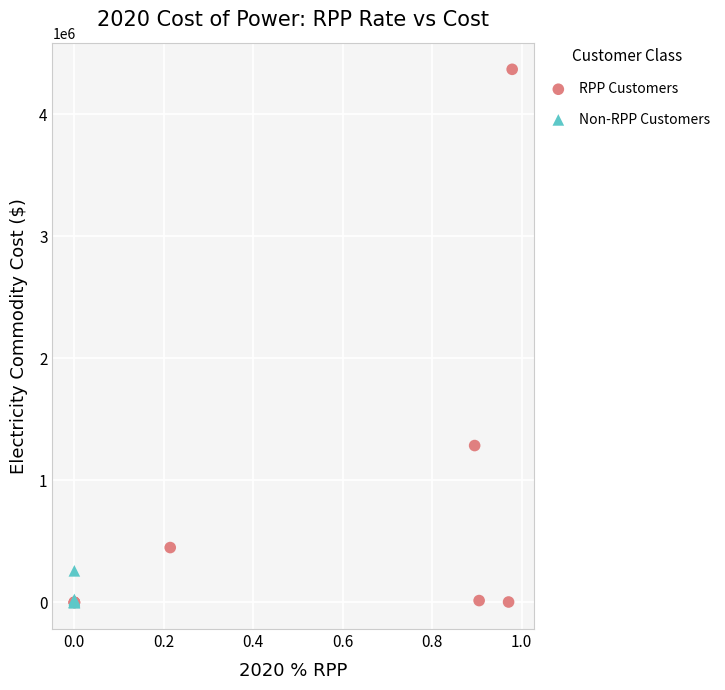

Which series contains the highest Y value?

RPP Customers